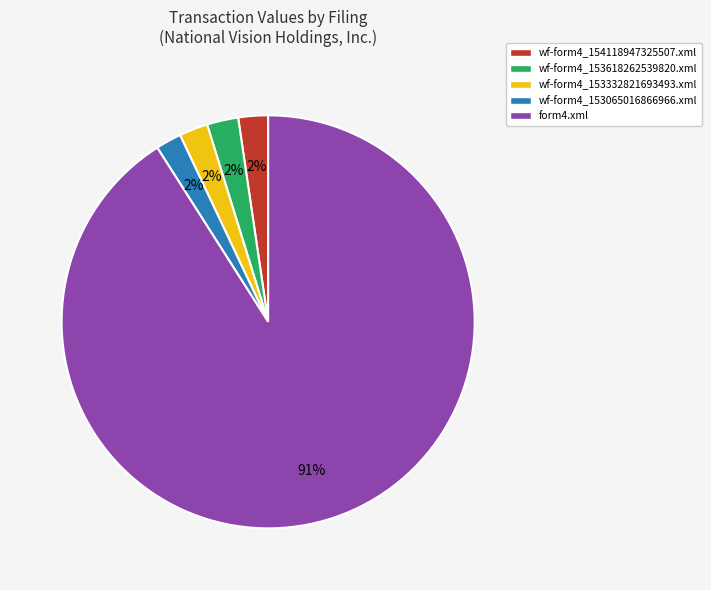

Combined, do wf-form4_153065016866966.xml and form4.xml account for over 50%?

Yes